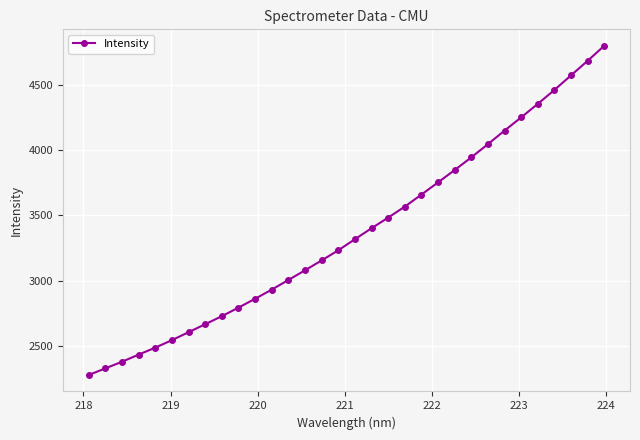

What is the smallest value displayed?

2275.9